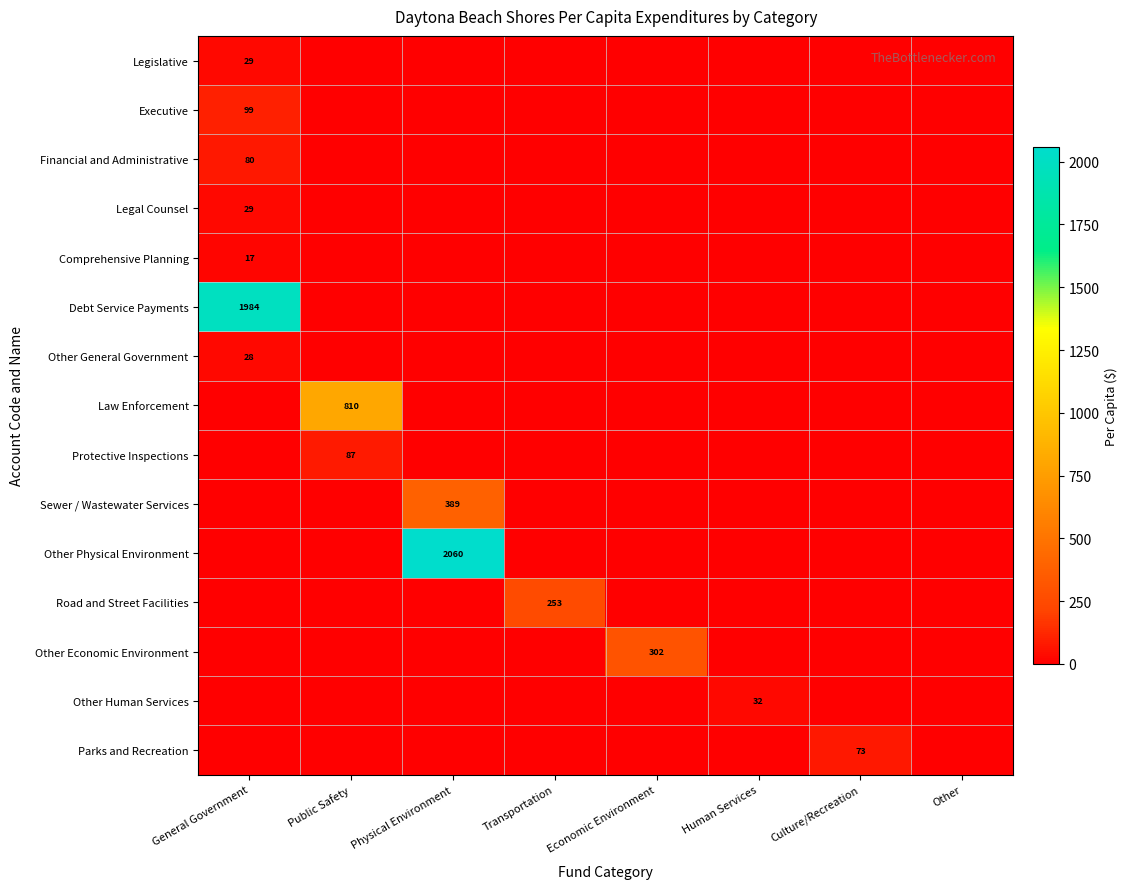

Is it true that Executive equals 131 at General Government?

False